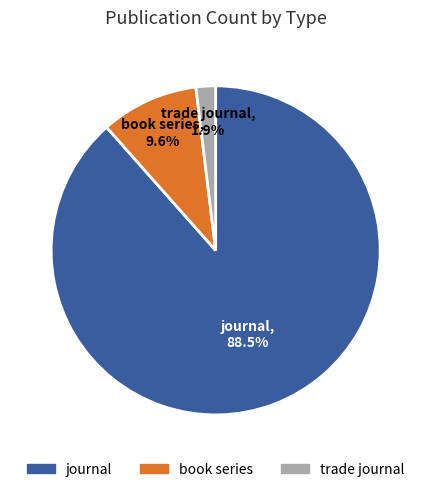

Is there a majority slice in this chart?

Yes